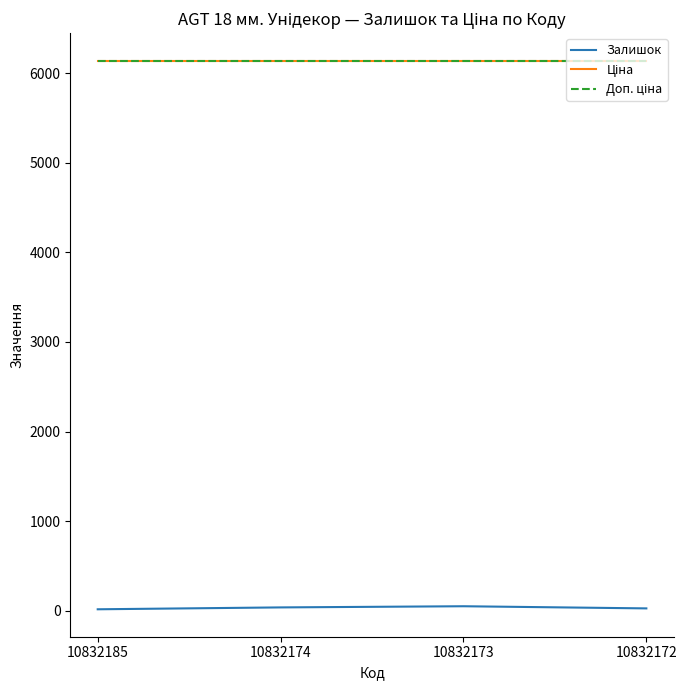

Does the chart have visible grid lines?

No